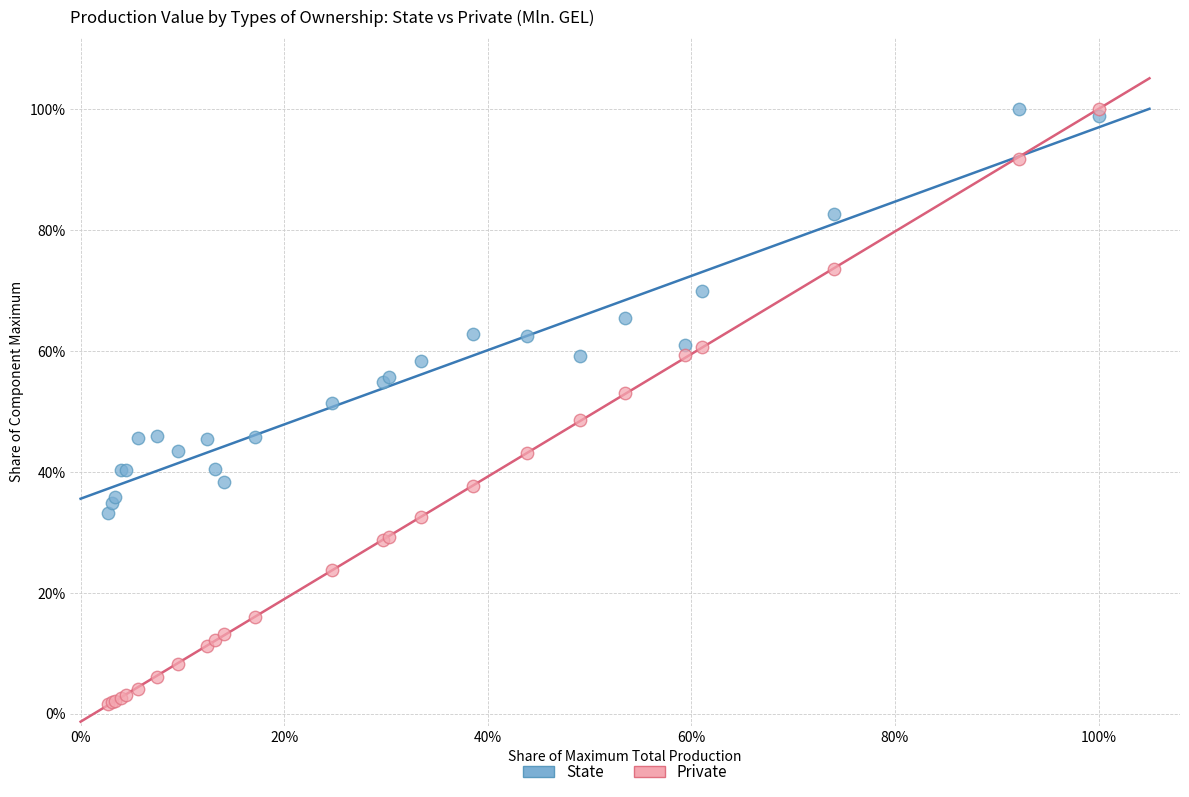

What are all the series names shown in the legend?

State, Private